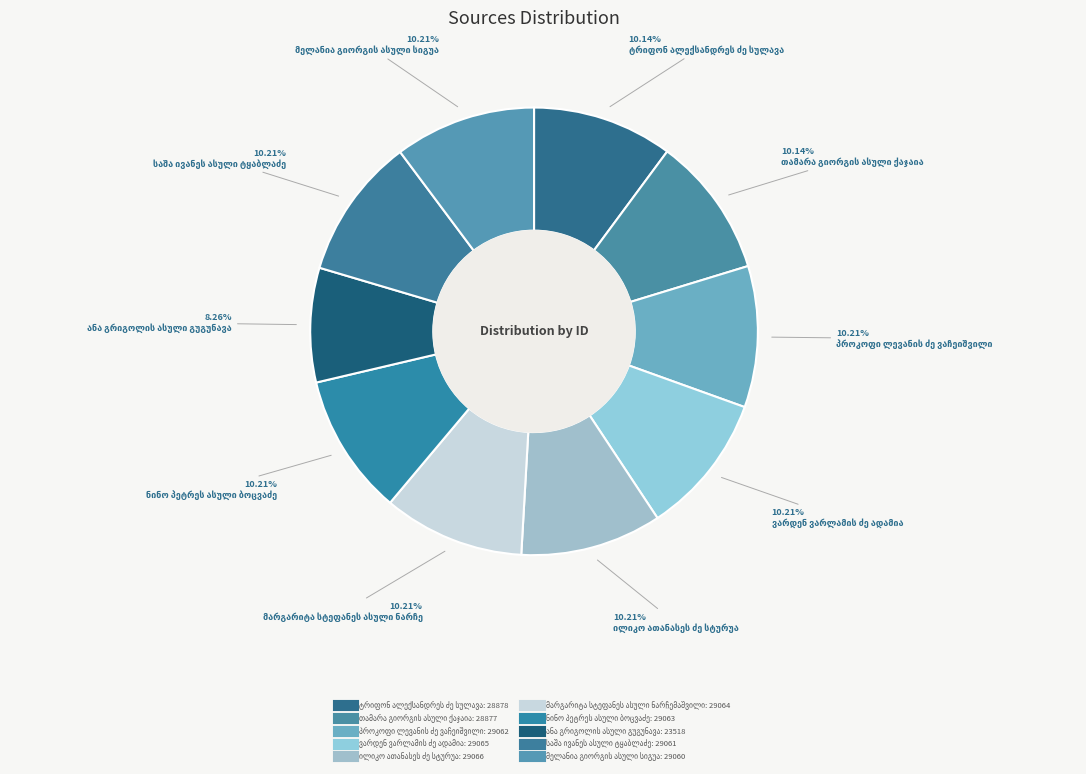

Approximately how many times larger is the value at მელანია გიორგის ასული სიგუა compared to მარგარიტა სტეფანეს ასული ნარჩემაშვილი?

1.0